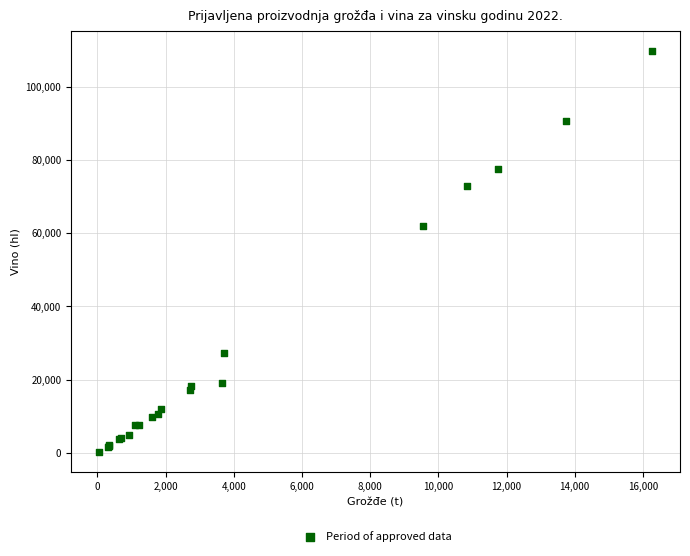

What Y value in the scatter plot is closest to 54999?

62089.6